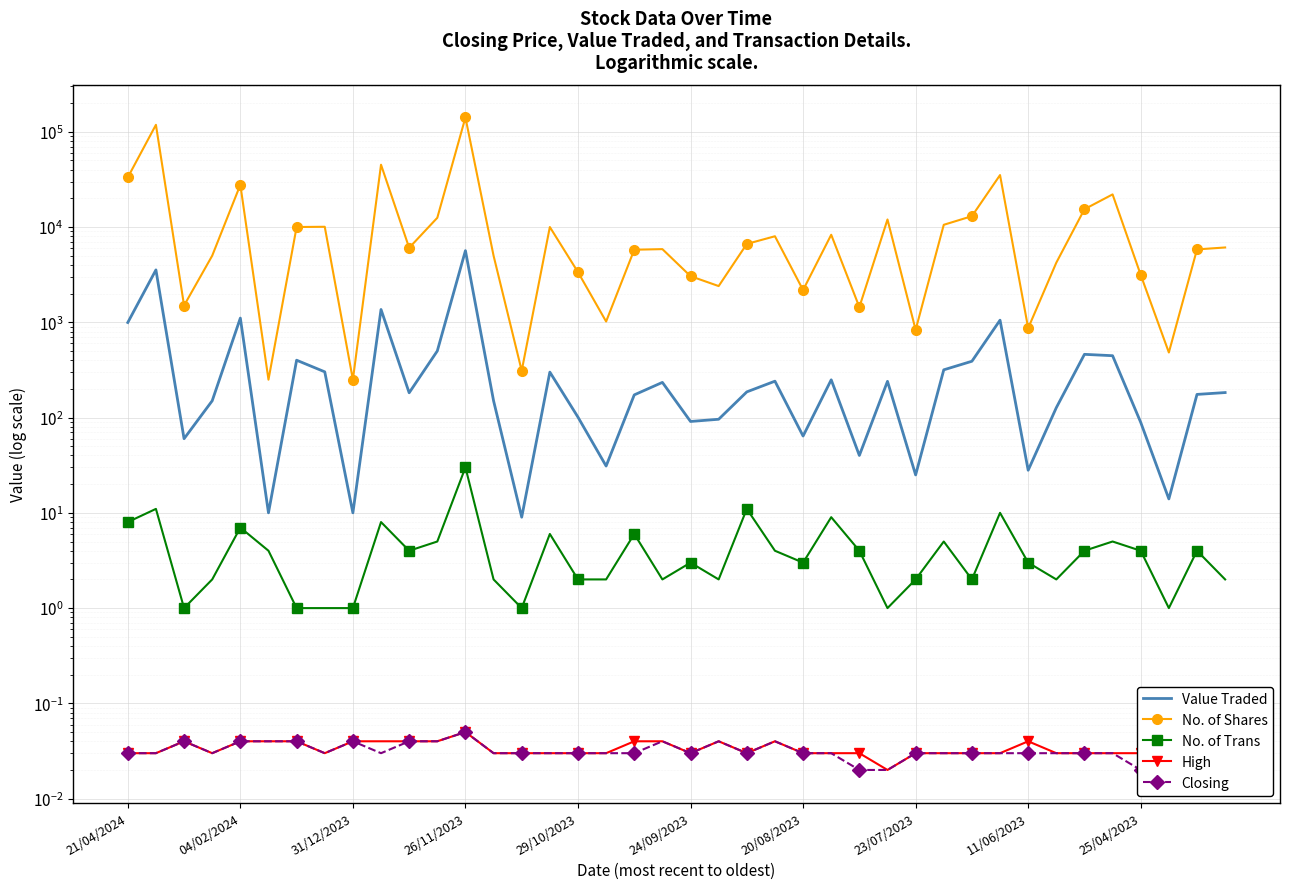

True or false: No. of Trans and High intersect in this chart.

False